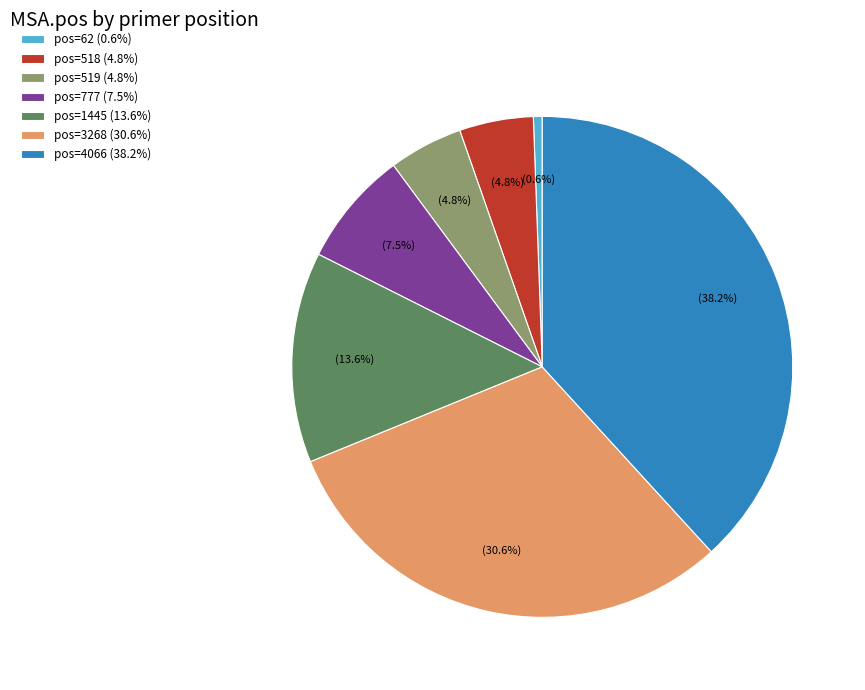

How many slices are in this pie chart?

7